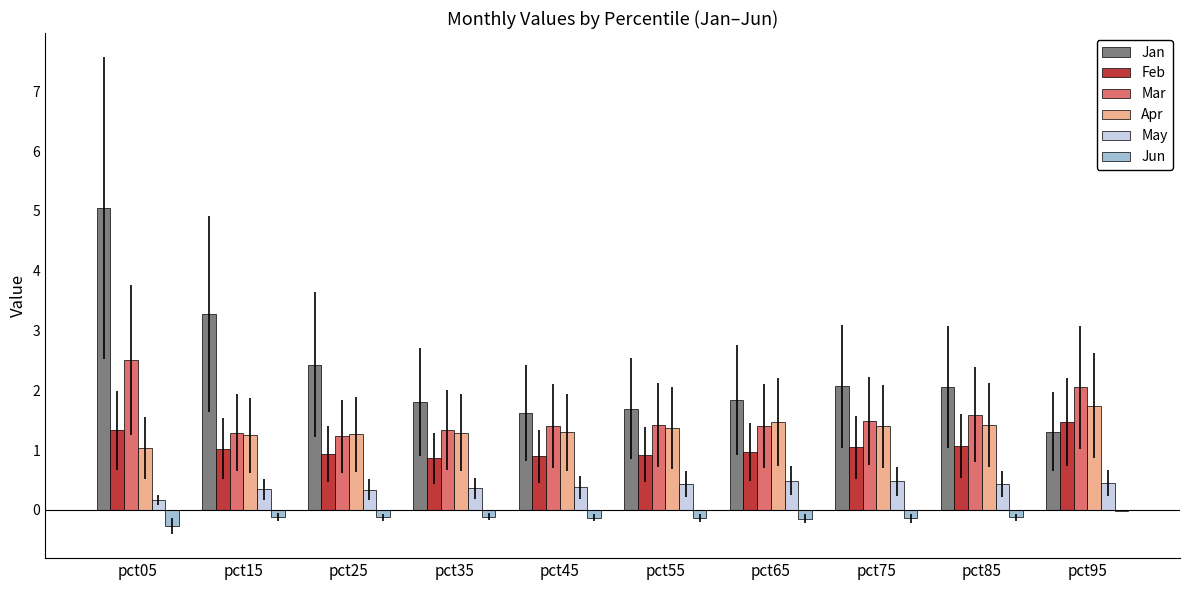

What is the sum of the Apr values at pct15 and pct85?

2.7